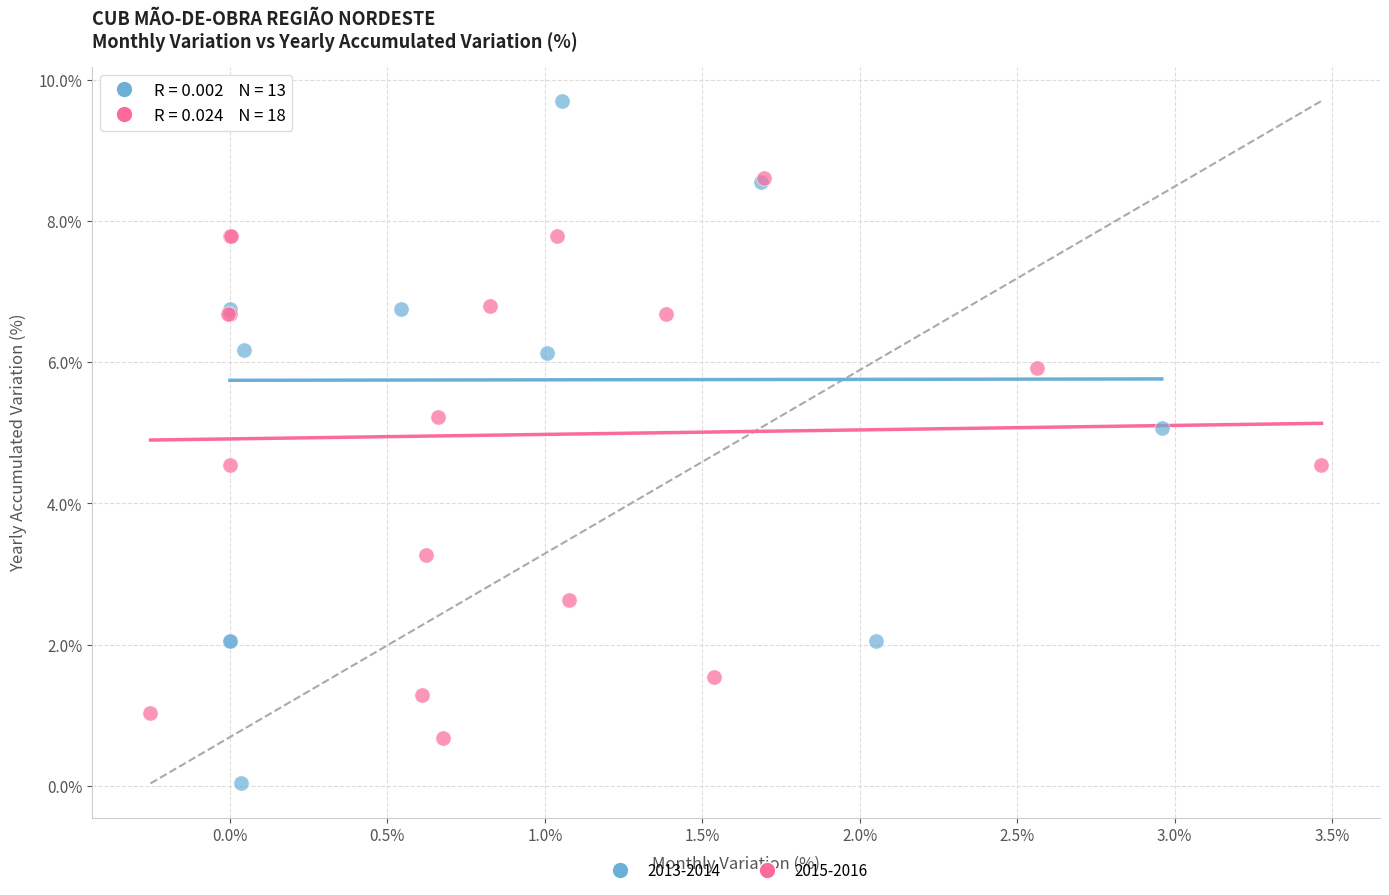

Which series reaches the minimum Y coordinate?

2013-2014